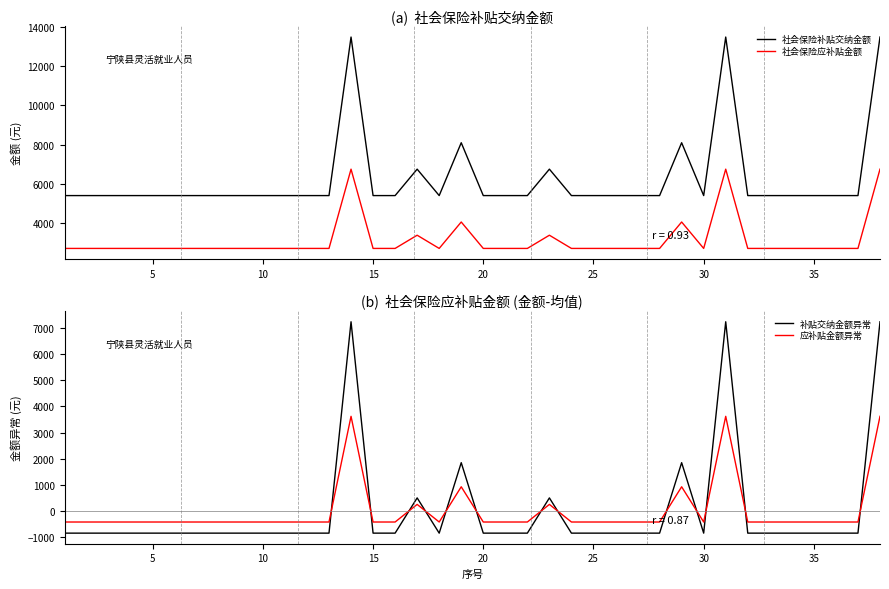

True or false: 社会保险补贴交纳金额 and 社会保险应补贴金额 cross at least once.

False